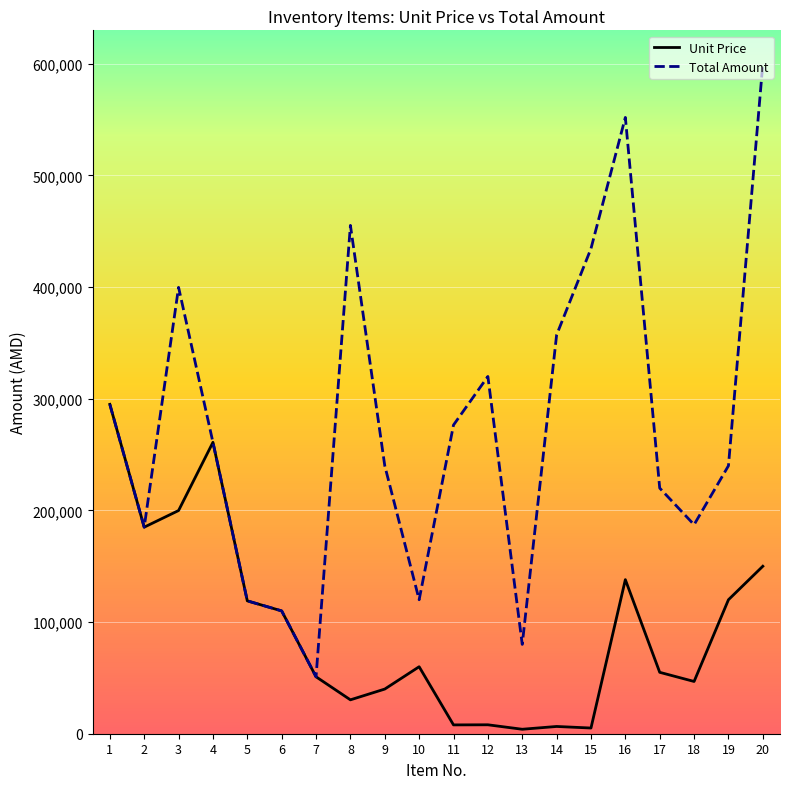

True or false: Total Amount has more than 1 interior local peaks.

True